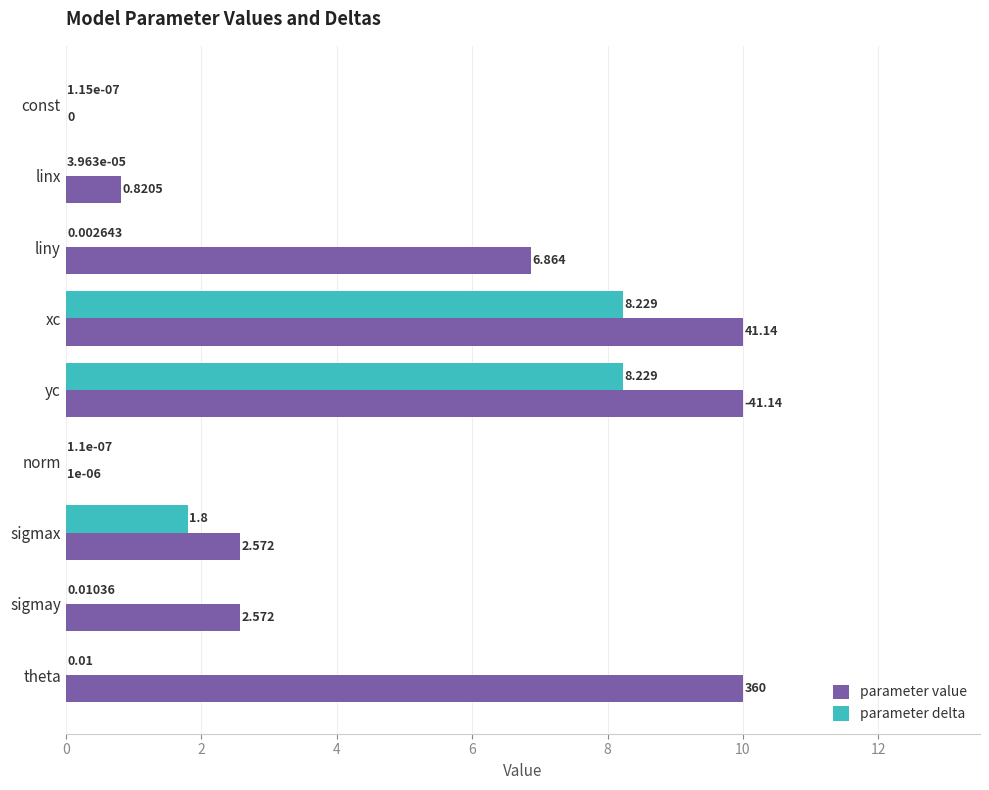

Is the value of parameter delta at sigmay greater than the value of parameter value at yc?

No